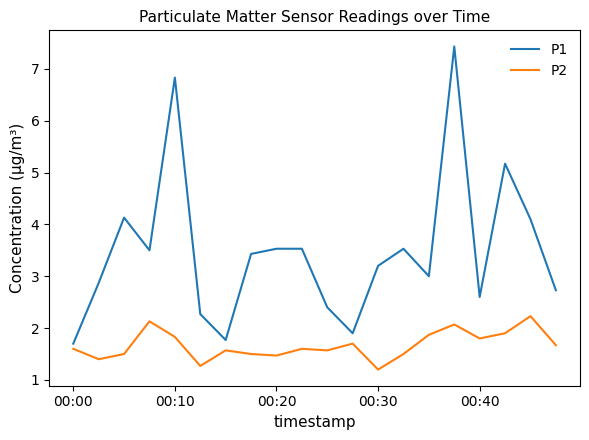

Is this an area chart (filled region under the line)?

No